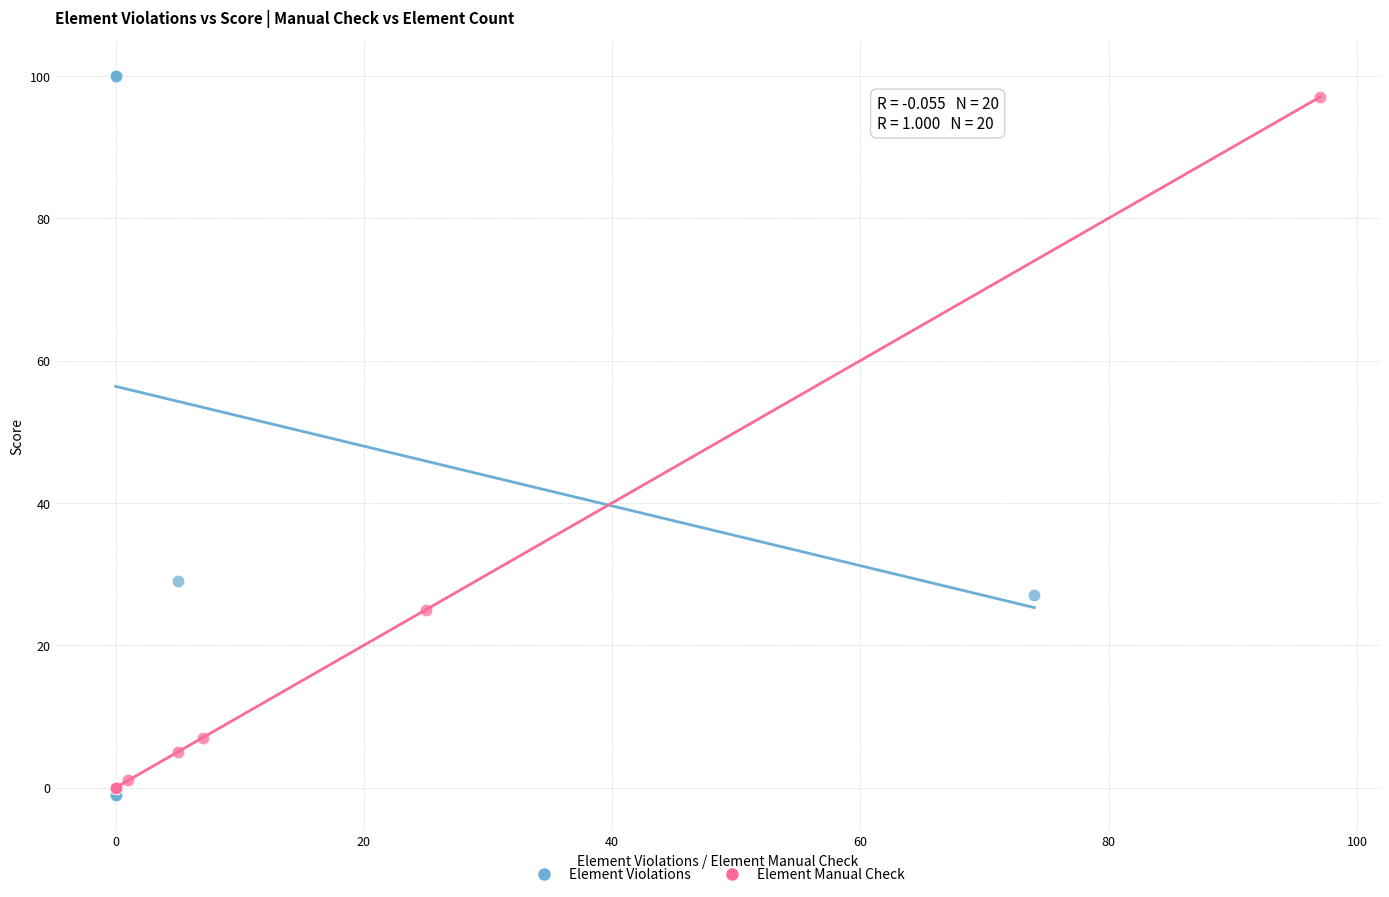

Which series has the widest spread of Y values?

Element Violations